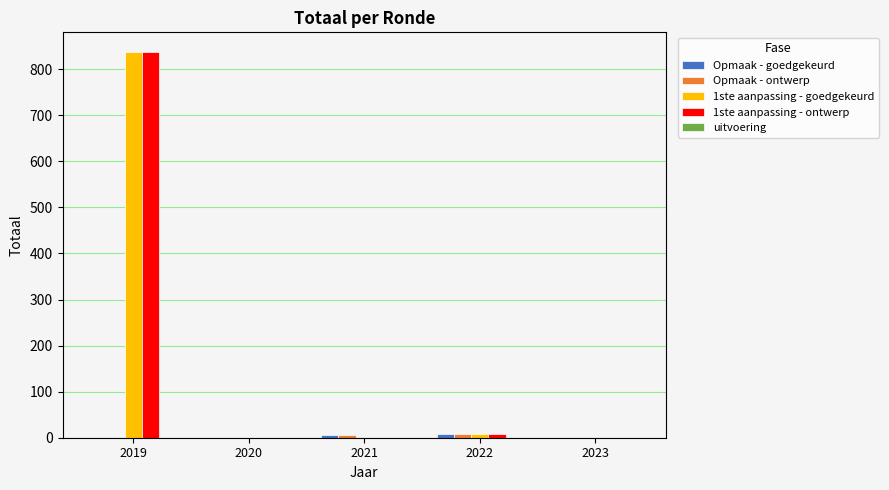

Which category has the highest value across all series?

2019